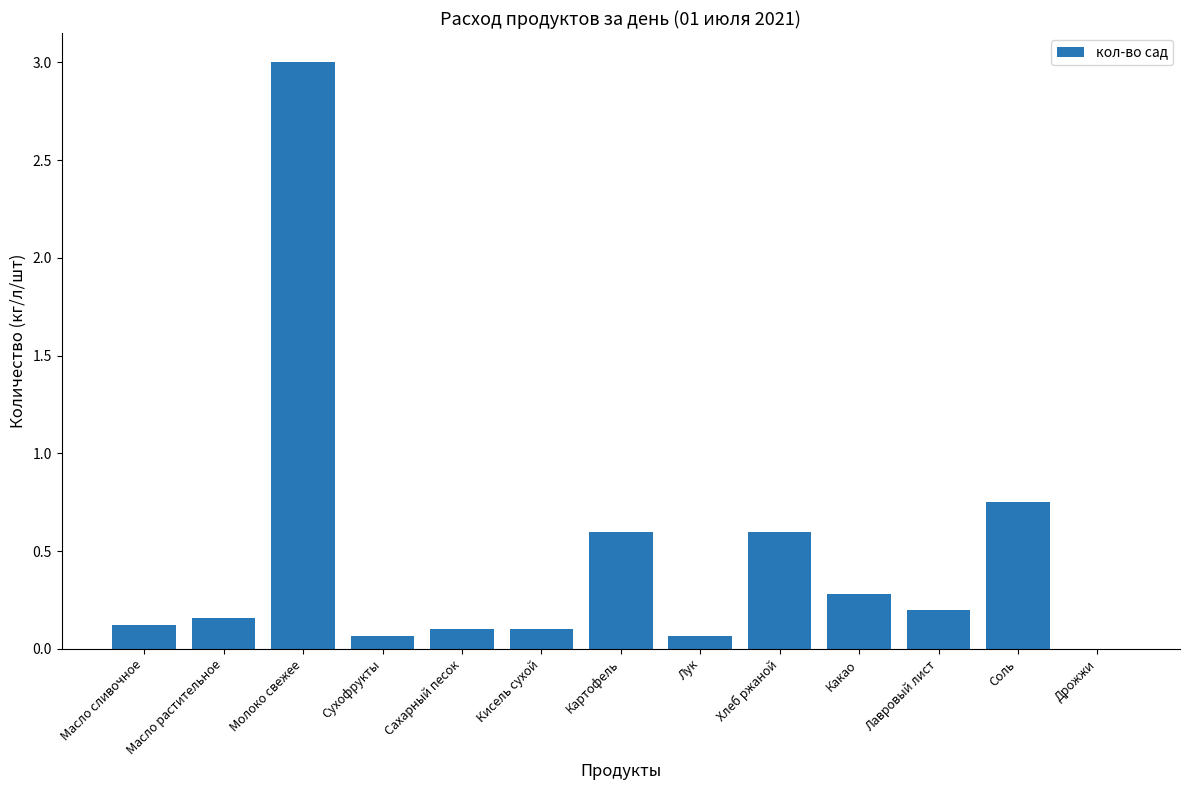

What is the average value?

0.5